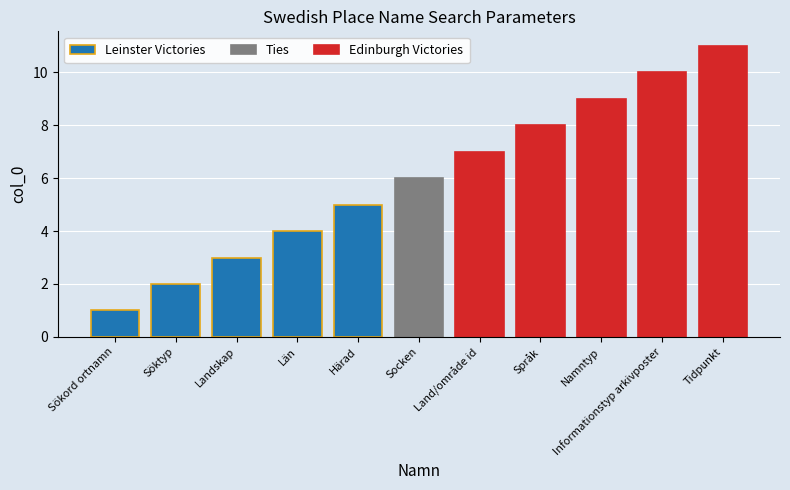

What is the change in value from Språk to Namntyp?

+1